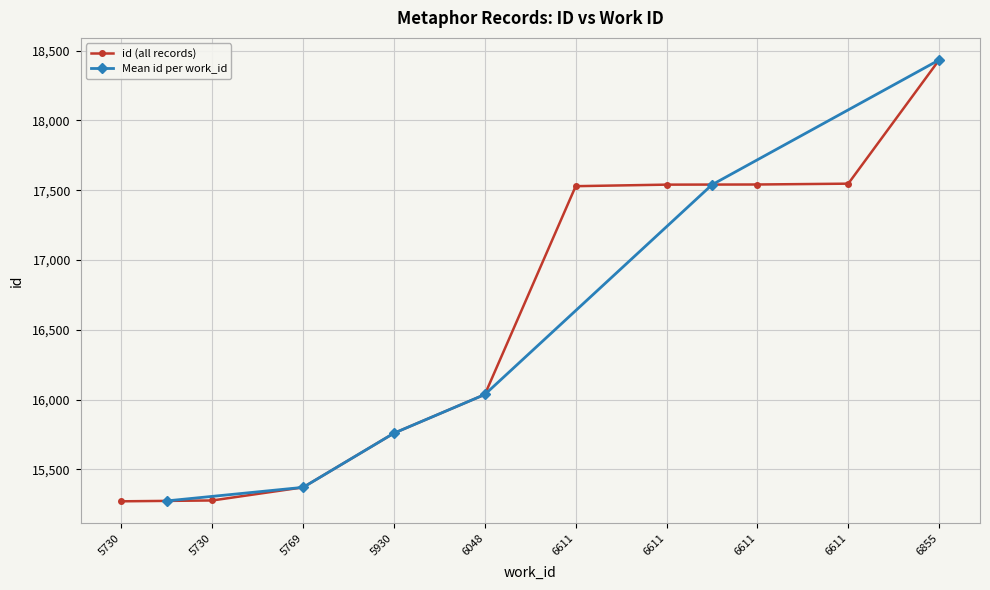

Reading left to right, transcribe all the data shown in this chart.

15272	15278	15372	15760	16037	17529	17540	17541	17547	18433